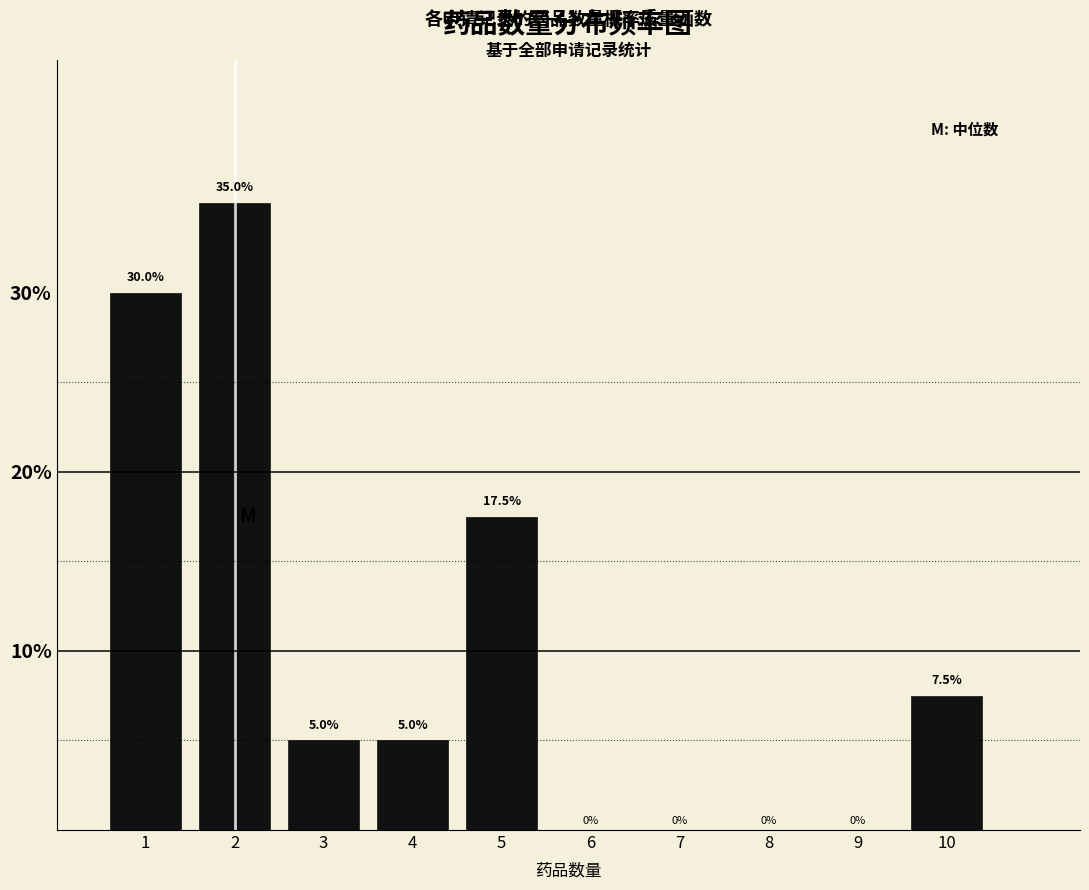

Reading left to right, extract all data points from this chart.

1=30.0	2=35.0	3=5.0	4=5.0	5=17.5	6=0.0	7=0.0	8=0.0	9=0.0	10=7.5